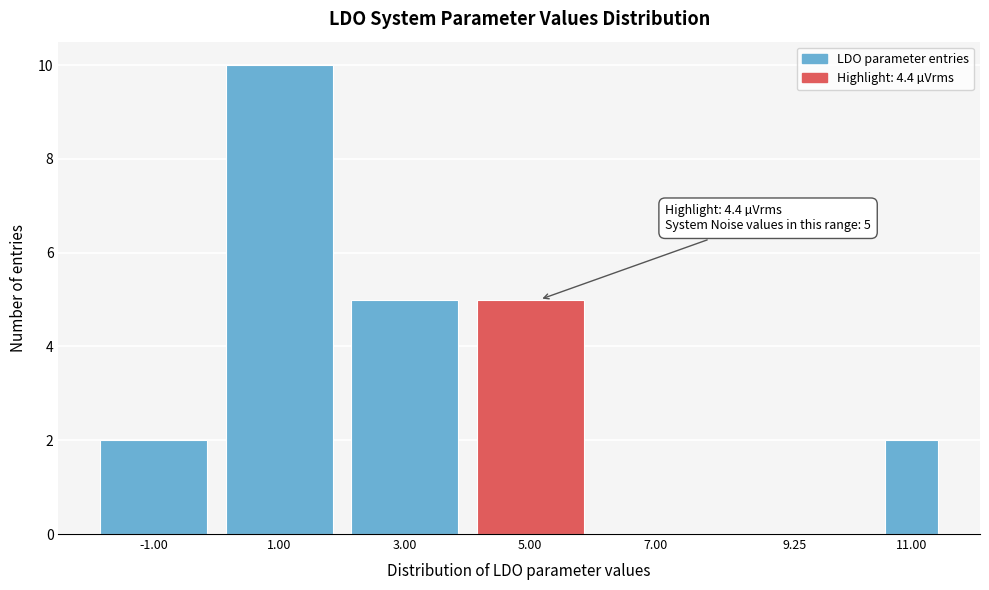

Reading left to right, transcribe all the data shown in this chart.

-1.00=2	1.00=10	3.00=5	5.00=5	7.00=0	9.25=0	11.00=2